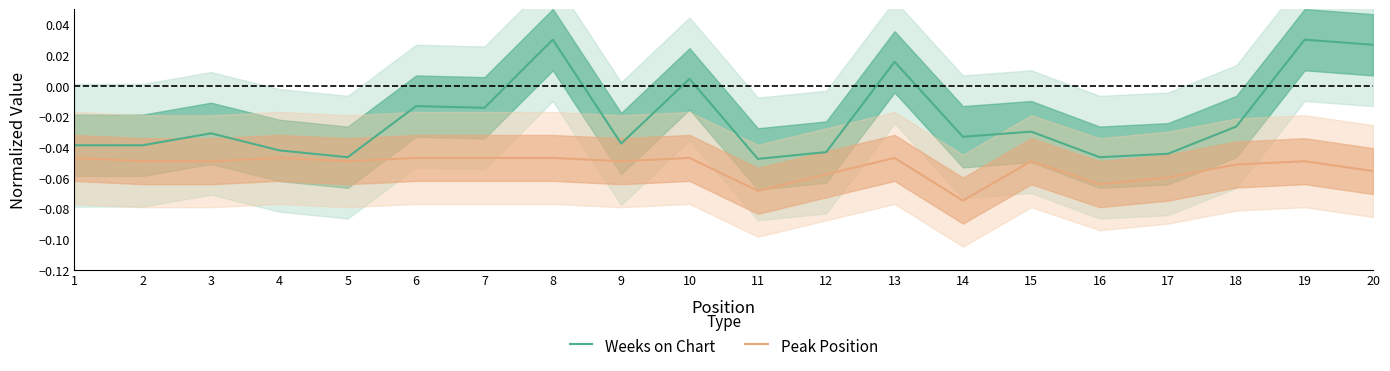

True or false: Weeks on Chart and Peak Position cross at least once.

False